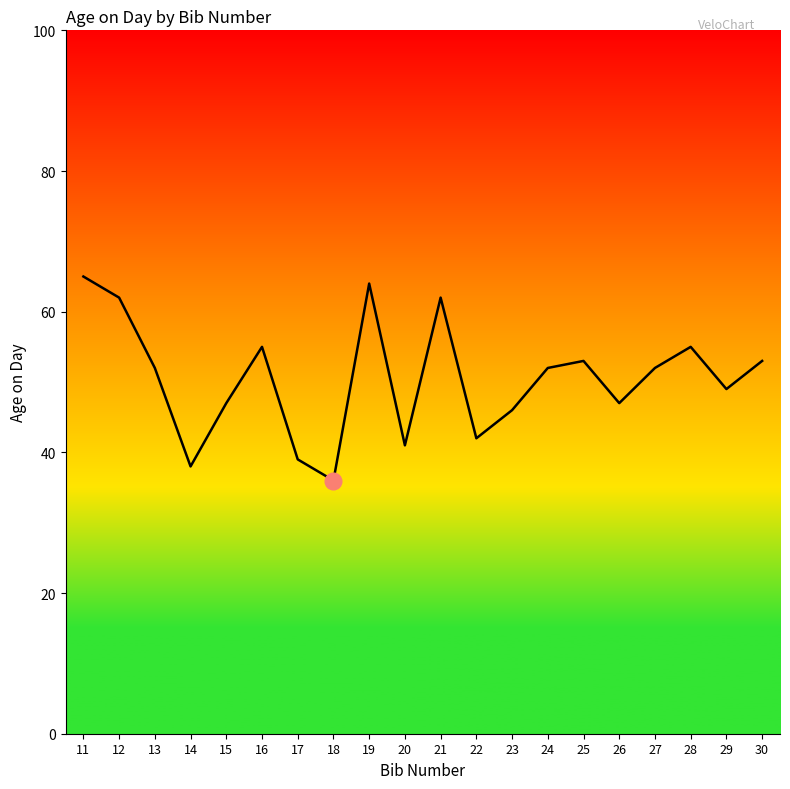

Where does the data first go above 52?

11